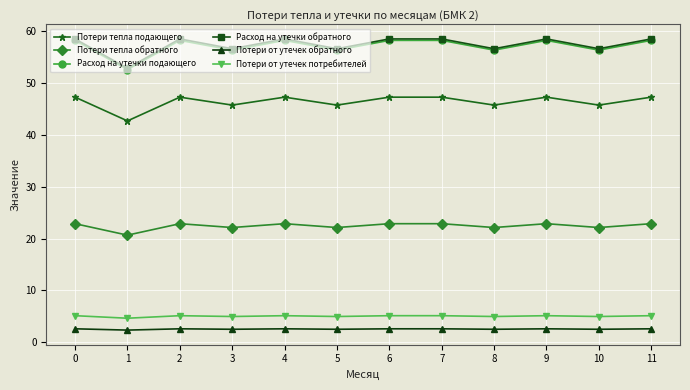

Which series changed the most between 1 and 2?

Расход на утечки обратного